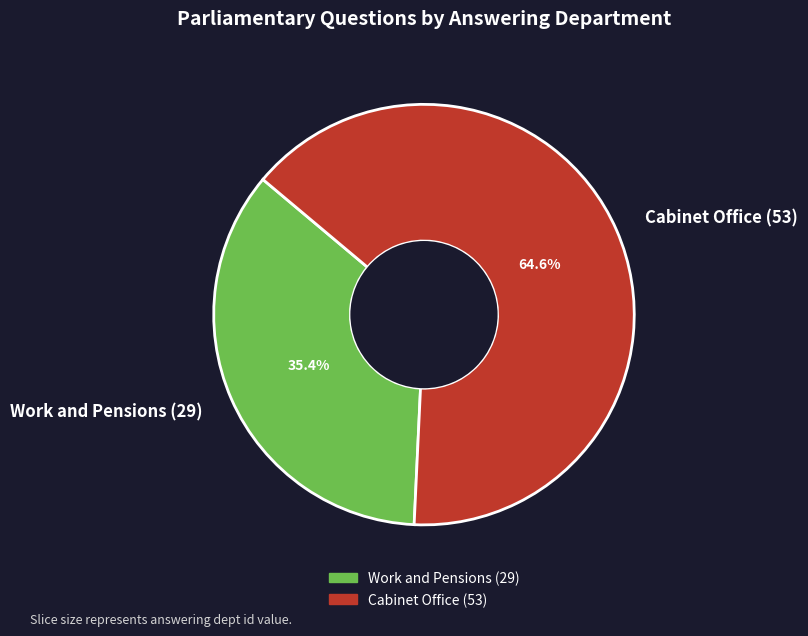

To the nearest percent, what is the difference between the Cabinet Office (53) and Work and Pensions (29) slice percentages?

29%